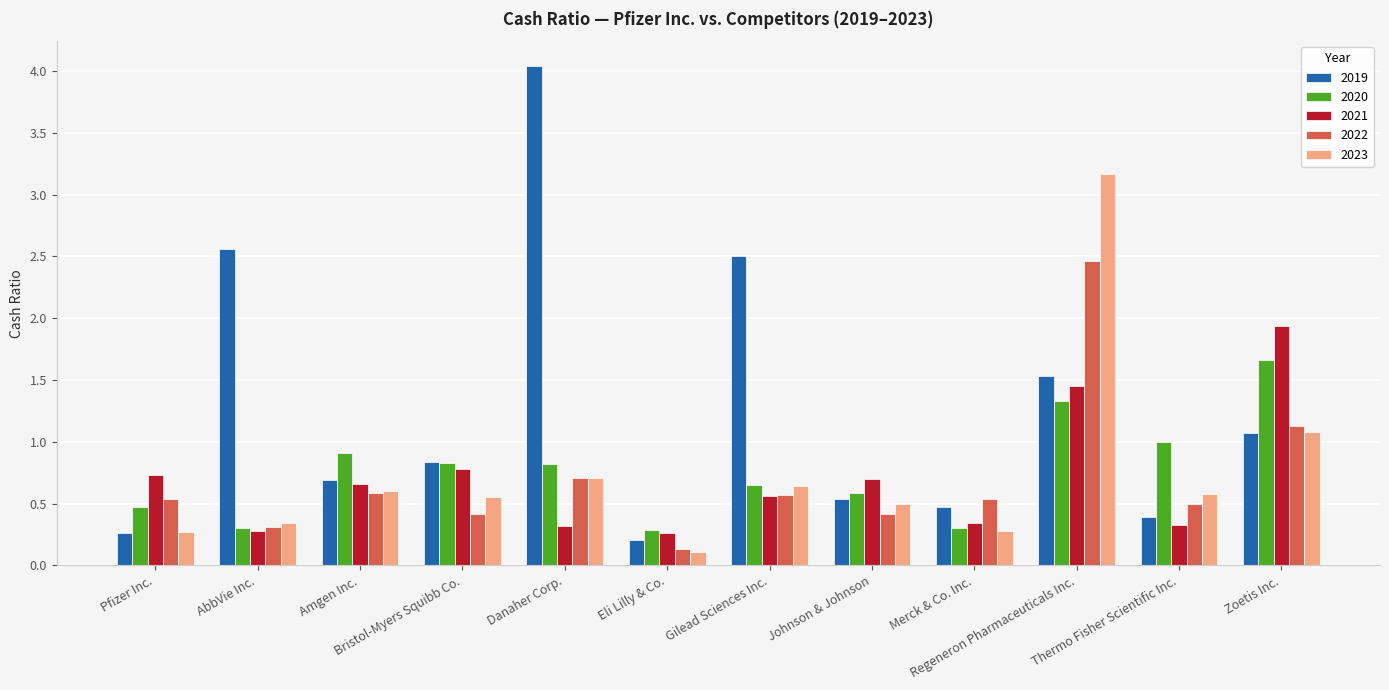

How many bars are there in total?

60